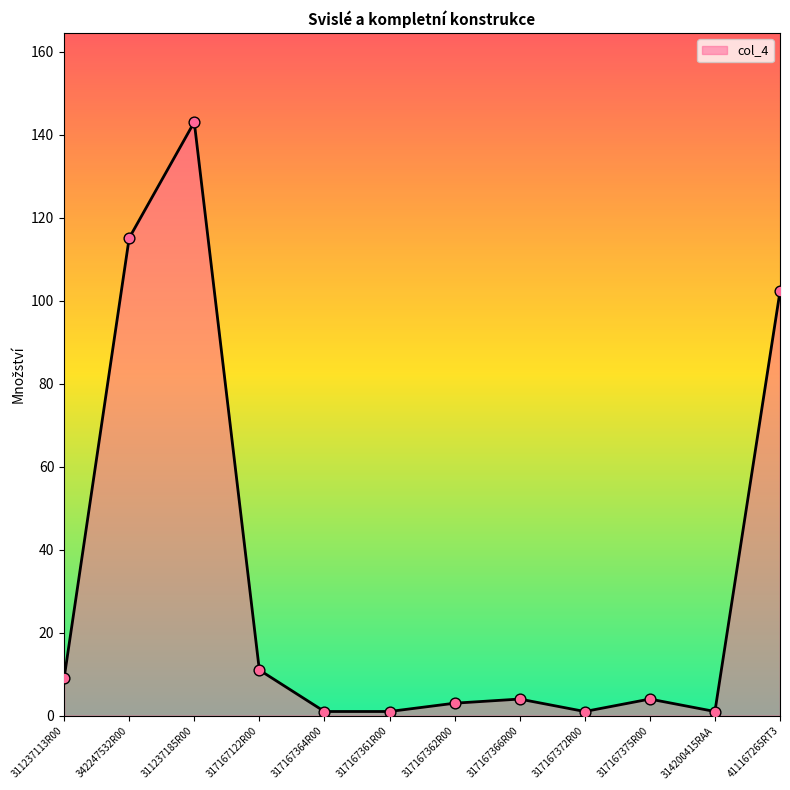

Which has a higher value, 317167366R00 or 342247532R00?

342247532R00